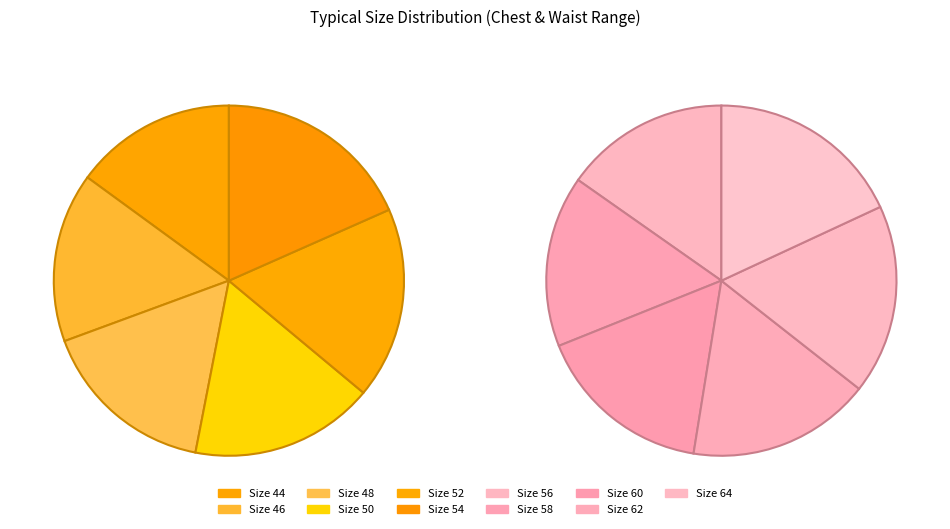

What percentage is NOT represented by 52?

91.2%